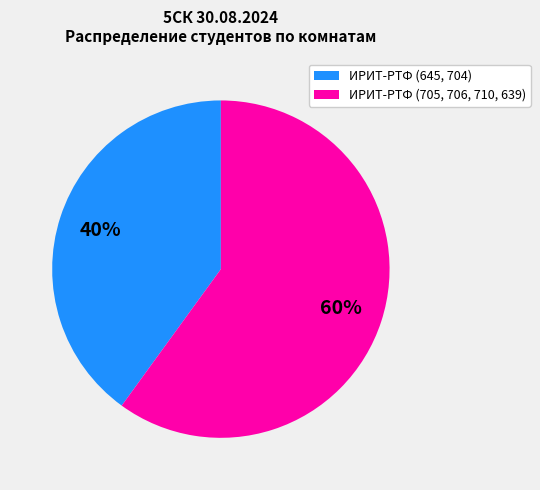

To the nearest percent, what is the average slice percentage?

50%